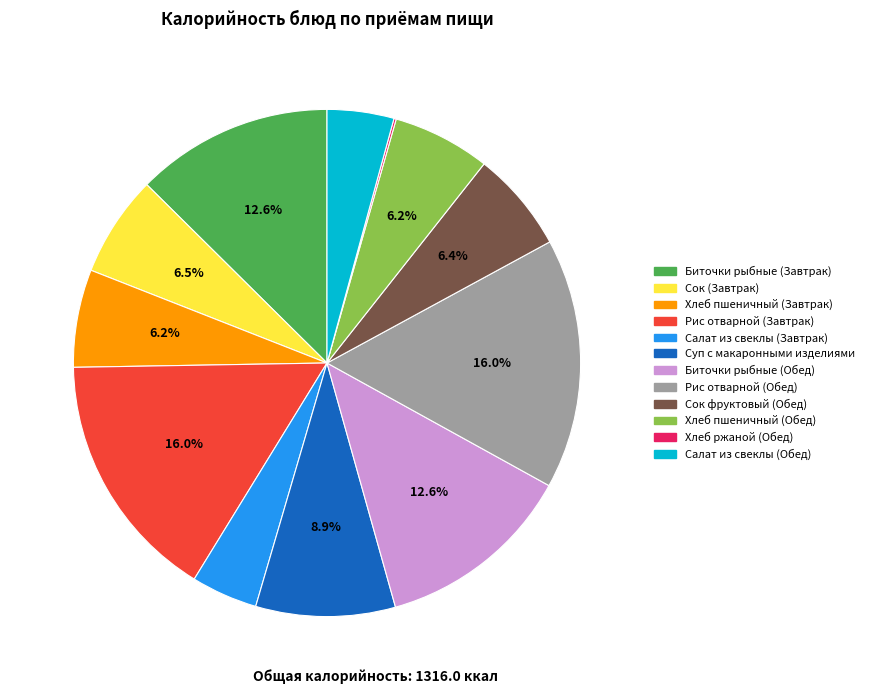

Does Биточки рыбные (Завтрак) account for over 50% of the chart?

No